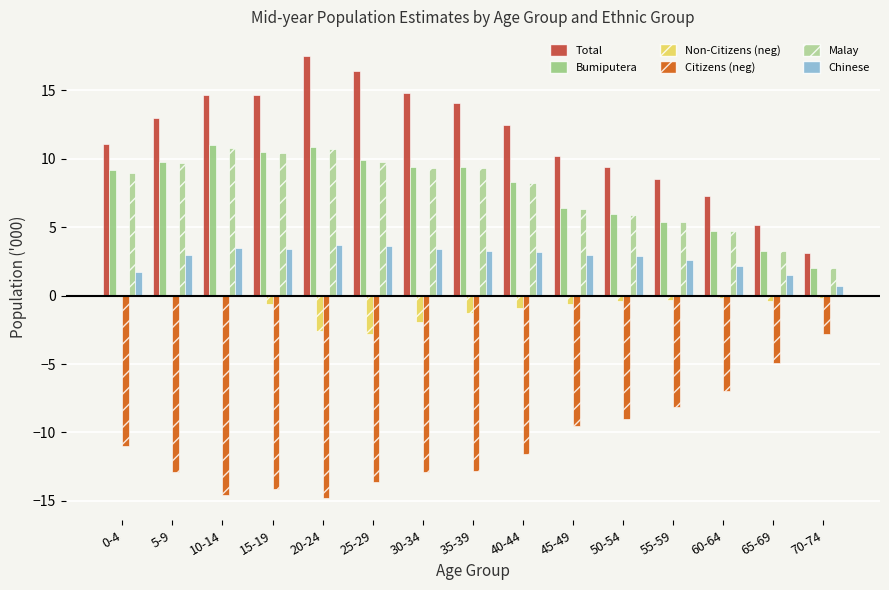

Reading right to left, transcribe all the data shown in this chart.

Total: 3.1	5.2	7.3	8.5	9.4	10.2	12.5	14.1	14.8	16.4	17.5	14.7	14.7	13.0	11.1
Bumiputera: 2.0	3.3	4.7	5.4	6.0	6.4	8.3	9.4	9.4	9.9	10.9	10.5	11.0	9.8	9.2
Non-Citizens: -0.2	-0.4	-0.2	-0.3	-0.4	-0.6	-0.9	-1.3	-1.9	-2.8	-2.6	-0.6	-0.1	-0.1	-0.1
Citizens: -2.8	-4.9	-7.0	-8.1	-9.0	-9.5	-11.6	-12.8	-12.9	-13.6	-14.8	-14.1	-14.6	-12.9	-11.0
Malay: 2.0	3.3	4.7	5.4	5.9	6.3	8.2	9.3	9.3	9.8	10.7	10.4	10.8	9.7	9.0
Chinese: 0.7	1.5	2.2	2.6	2.9	3.0	3.2	3.3	3.4	3.6	3.7	3.4	3.5	3.0	1.7